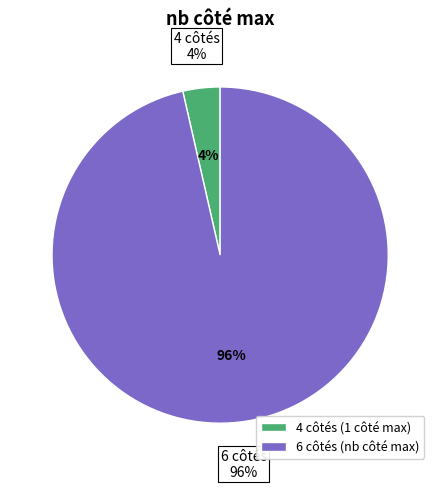

Combined, do 4 côtés and 6 côtés account for over 50%?

Yes